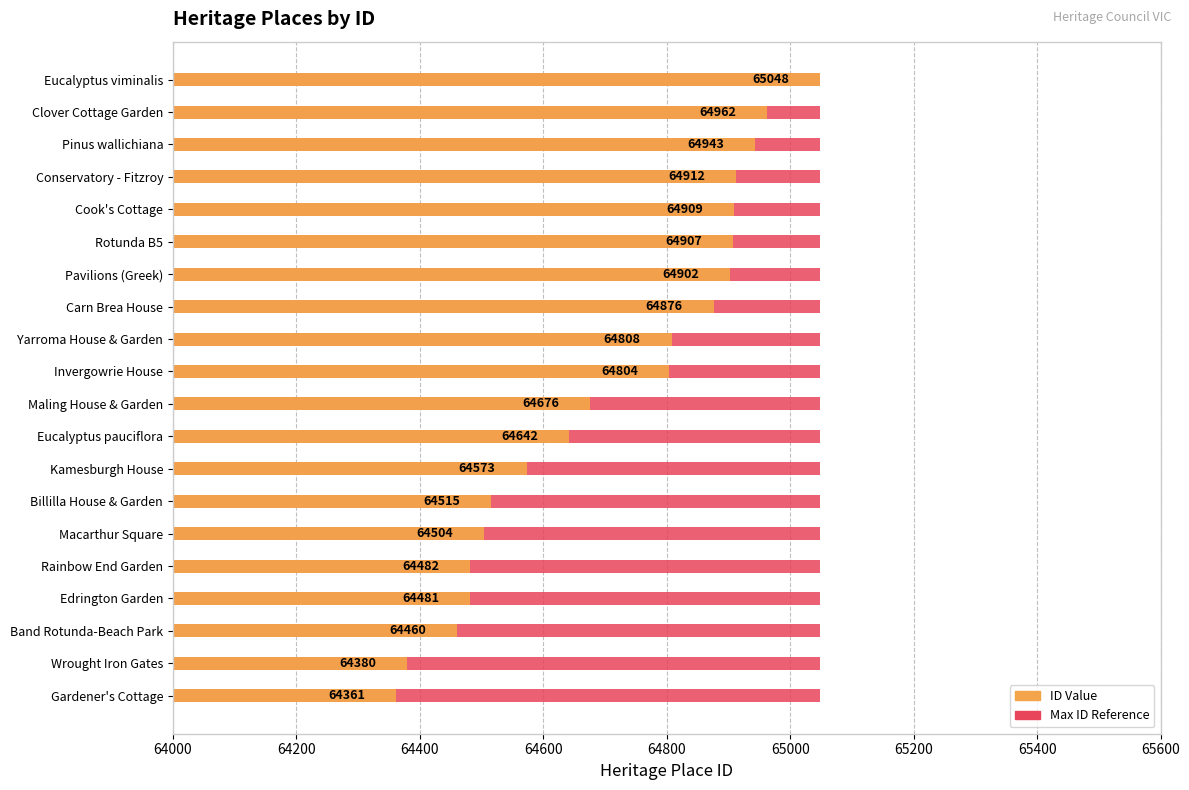

Are the bars horizontal?

Yes